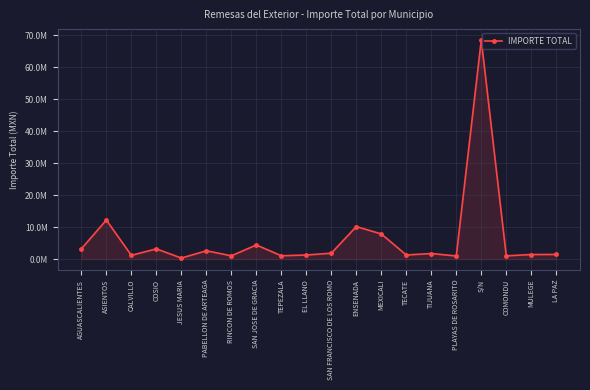

Rank the categories by value from highest to lowest.

S/N, ASIENTOS, ENSENADA, MEXICALI, SAN JOSE DE GRACIA, AGUASCALIENTES, COSIO, PABELLON DE ARTEAGA, SAN FRANCISCO DE LOS ROMO, TIJUANA, LA PAZ, MULEGE, TECATE, EL LLANO, CALVILLO, TEPEZALA, RINCON DE ROMOS, COMONDU, PLAYAS DE ROSARITO, JESUS MARIA